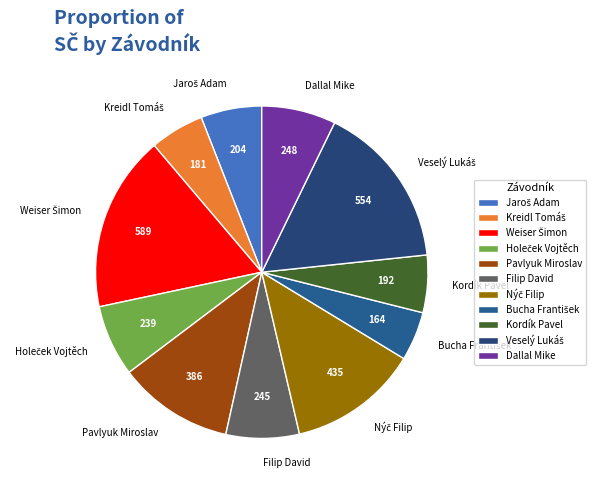

Approximately how many times larger is the value at Pavlyuk Miroslav compared to Kordík Pavel?

2.0